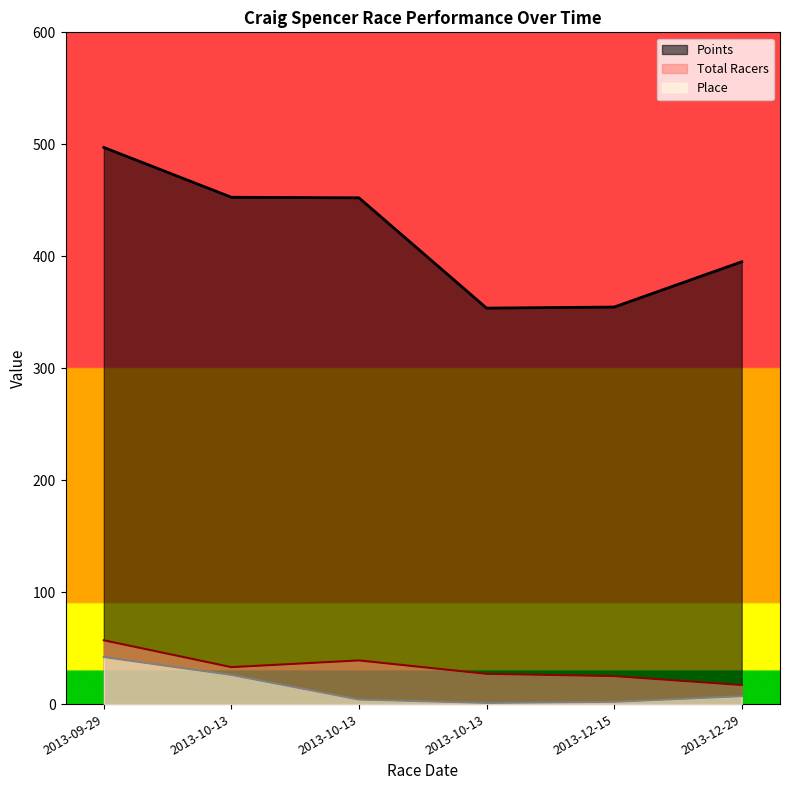

Which series has the largest total across all categories?

Points